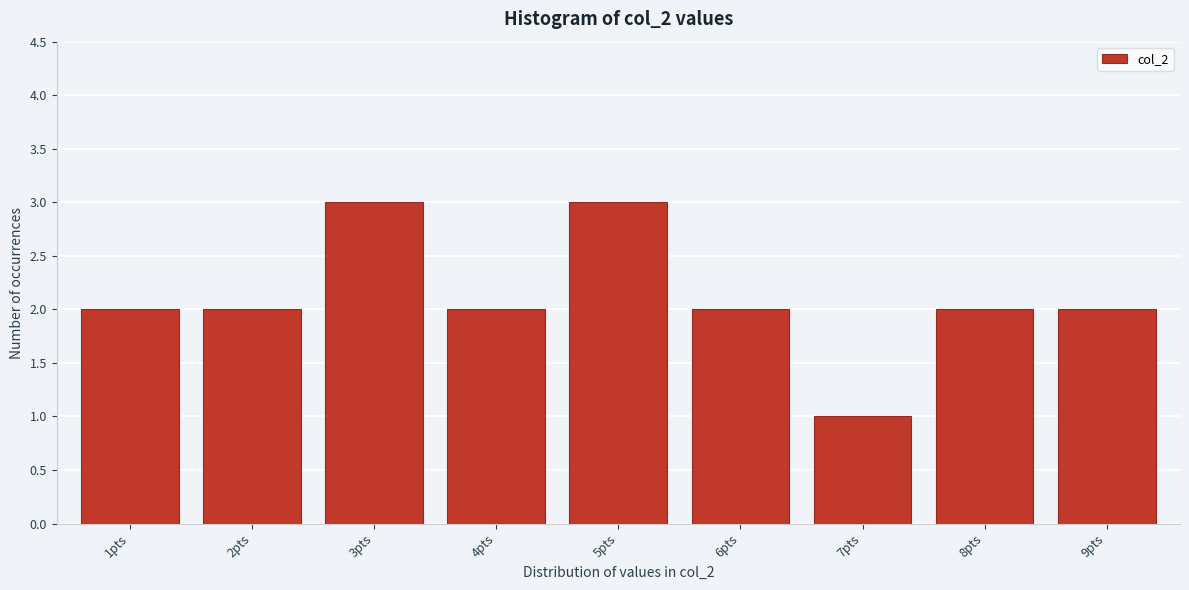

Reading right to left, what are all the values shown in this chart?

9pts=2	8pts=2	7pts=1	6pts=2	5pts=3	4pts=2	3pts=3	2pts=2	1pts=2